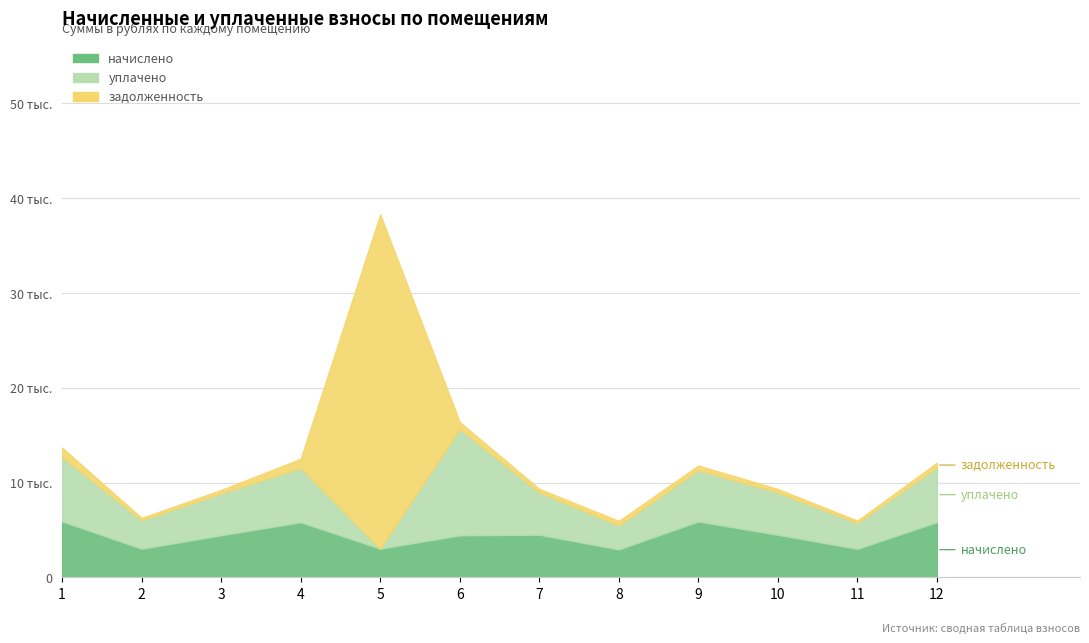

In начислено, how many points are lower than both neighbors (excluding endpoints)?

4